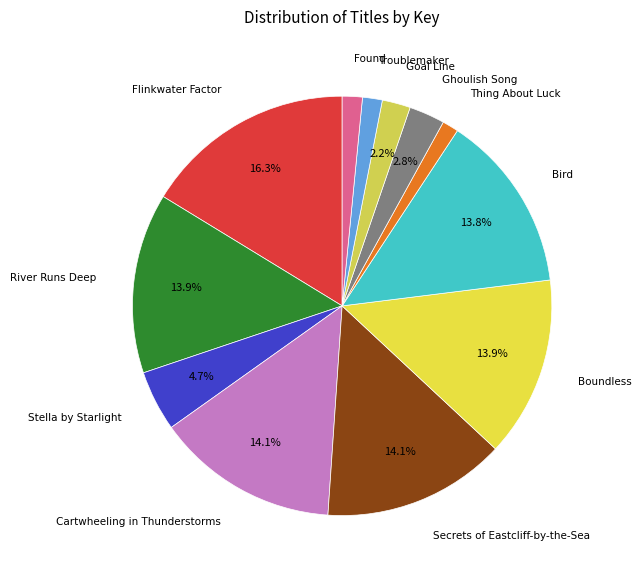

Which category has the biggest portion of the pie?

Flinkwater Factor